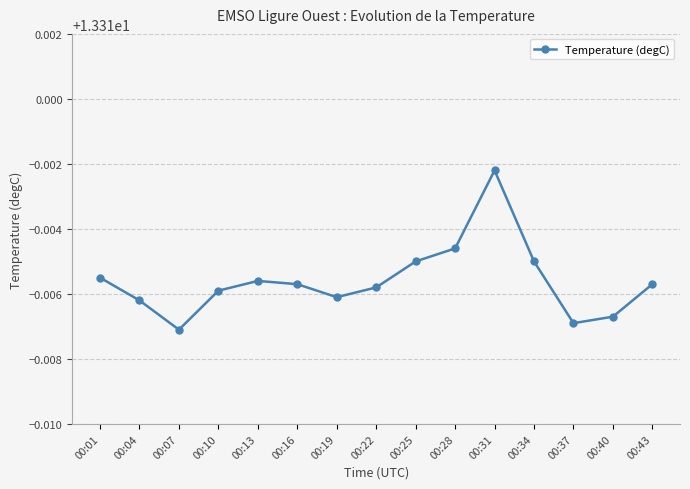

Which label corresponds to the largest value in the chart?

00:31